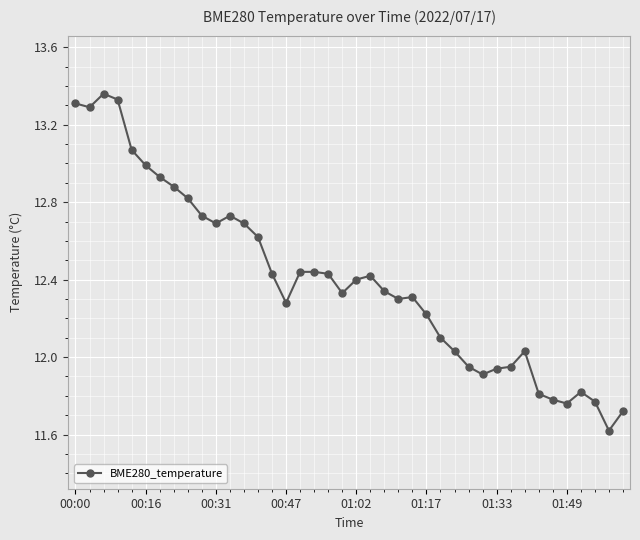

What is the sum of all values?

496.0